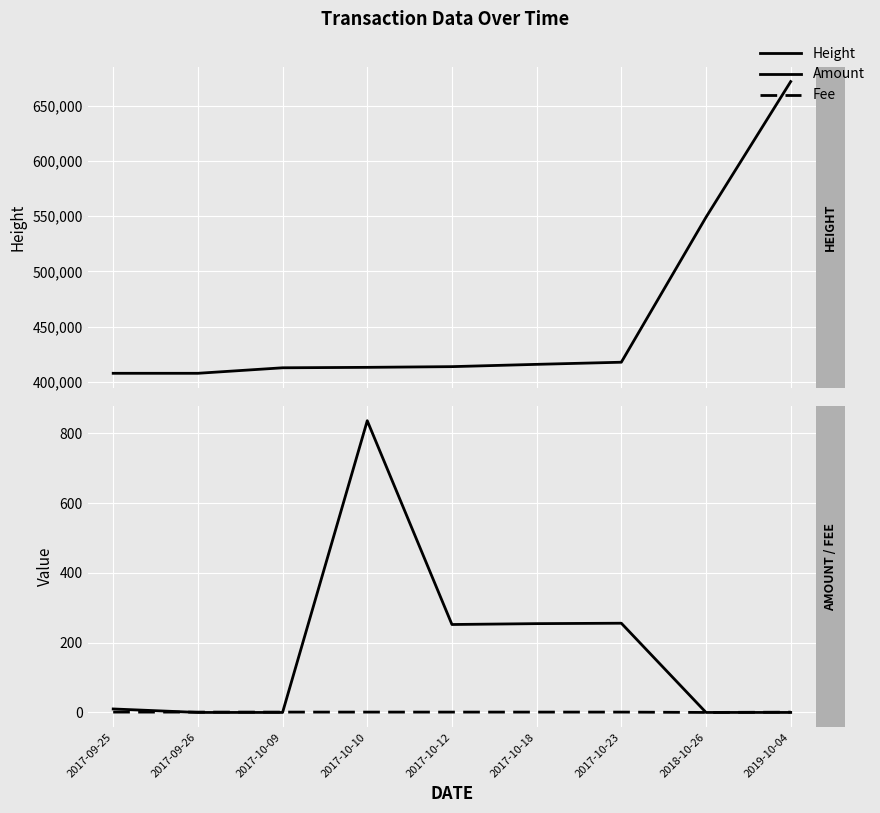

True or false: Fee and Height cross at least once.

False